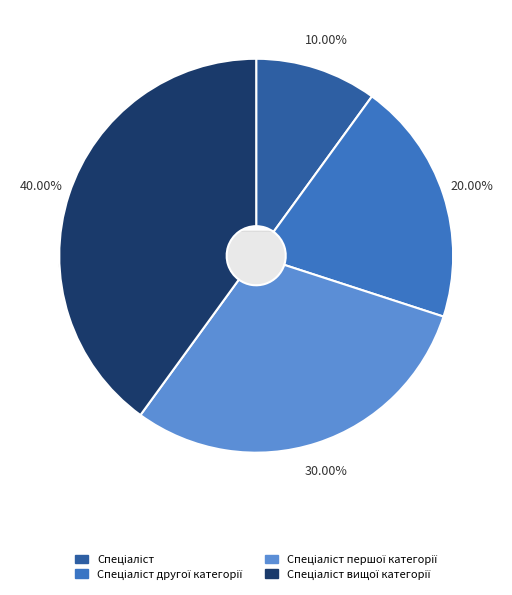

What is the largest slice in the pie chart?

Спеціаліст вищої категорії